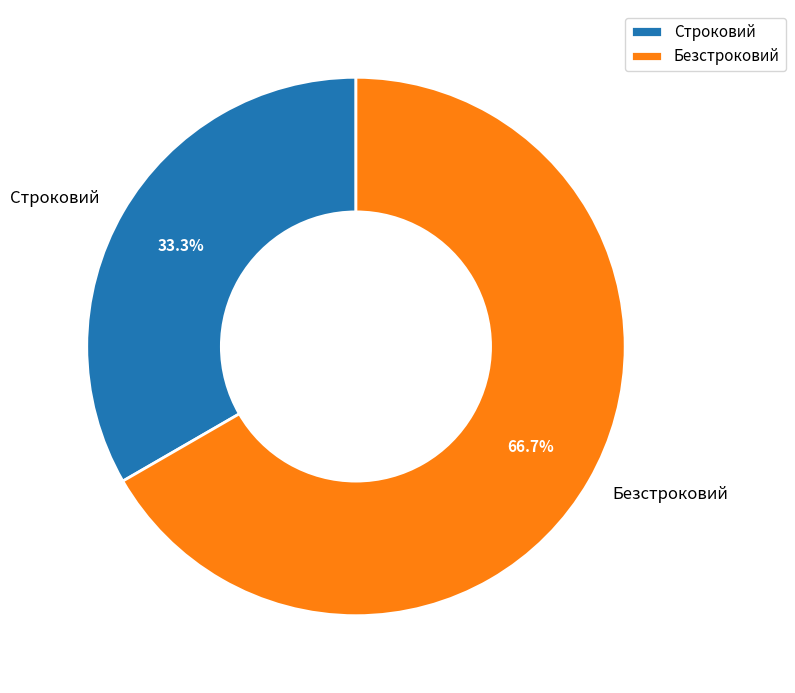

Count the number of slices in the pie.

2